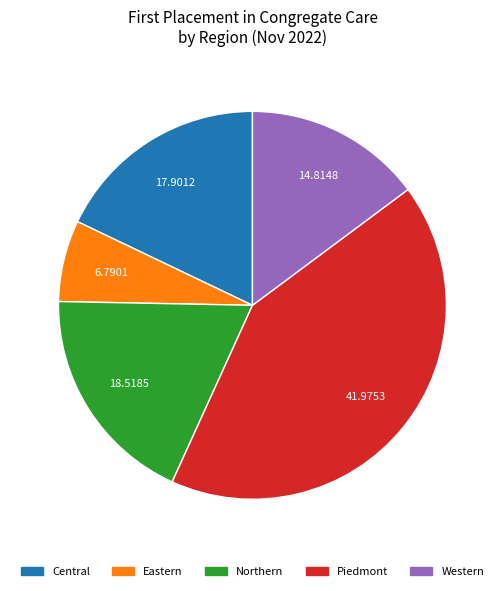

How many slices are in this pie chart?

5